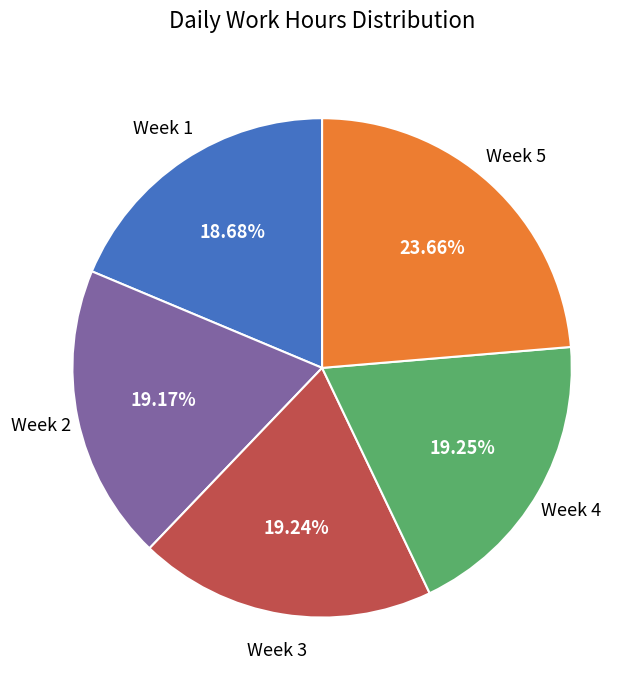

Is there a majority slice in this chart?

No